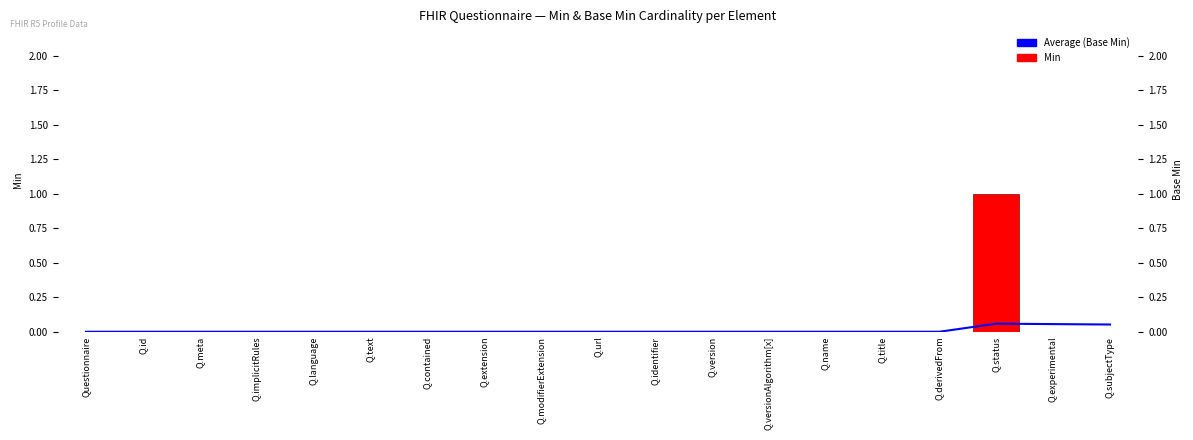

What position from the right is Q.modifierExtension?

11